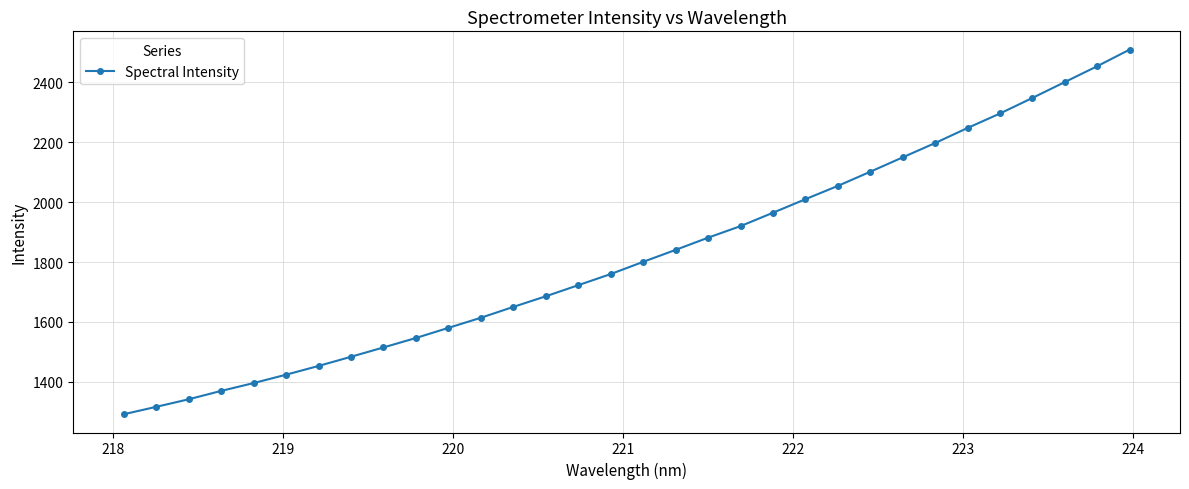

What is the greatest value displayed?

2509.5